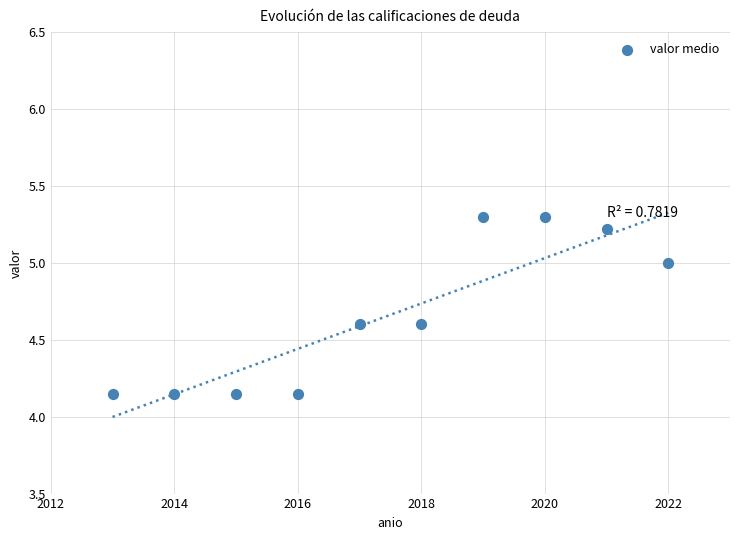

What is the average X value?

2017.5